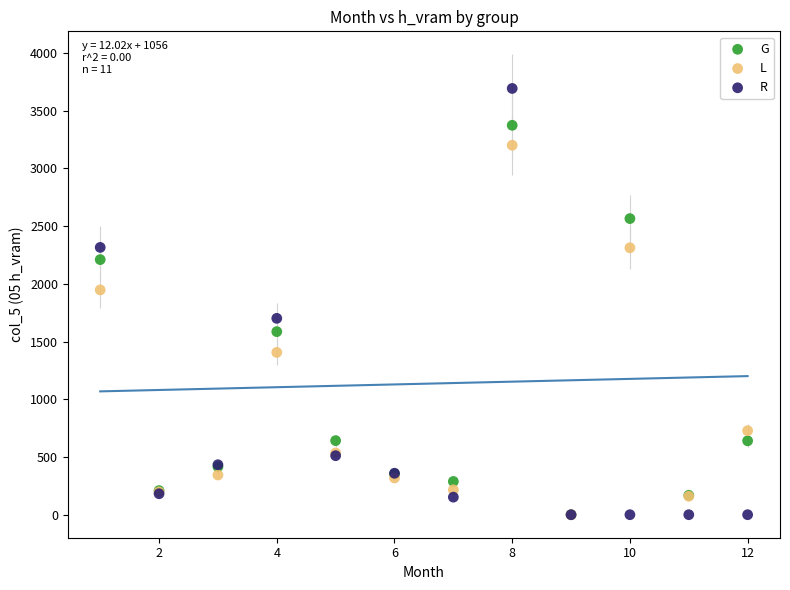

In the R series, what Y value is closest to 1846?

1700.8